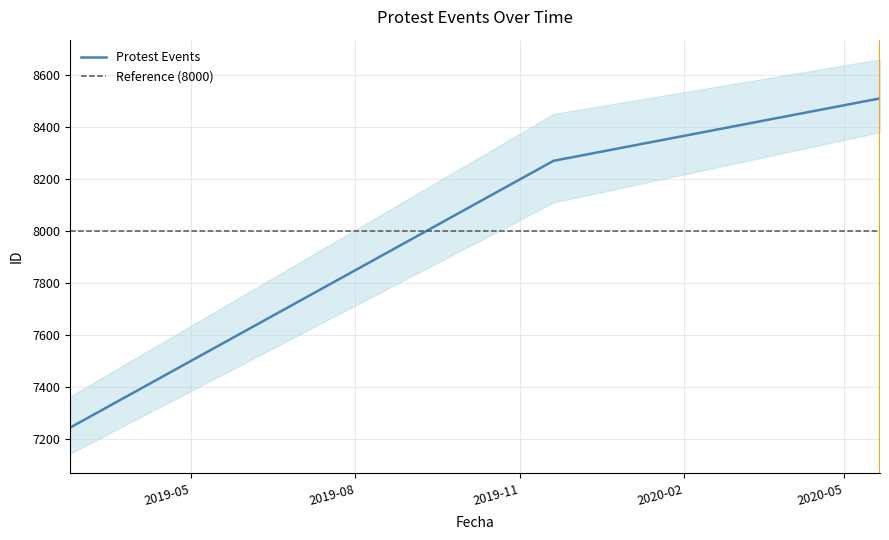

Between 2019-02-22 and 2020-05-21, which is larger?

2020-05-21